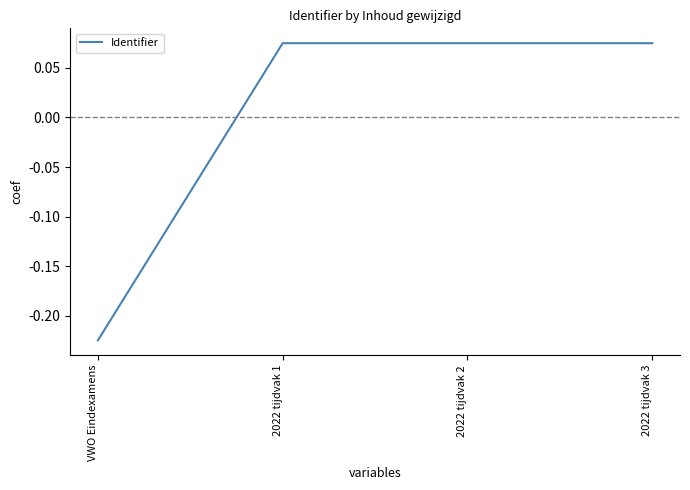

How many values are below 0?

1